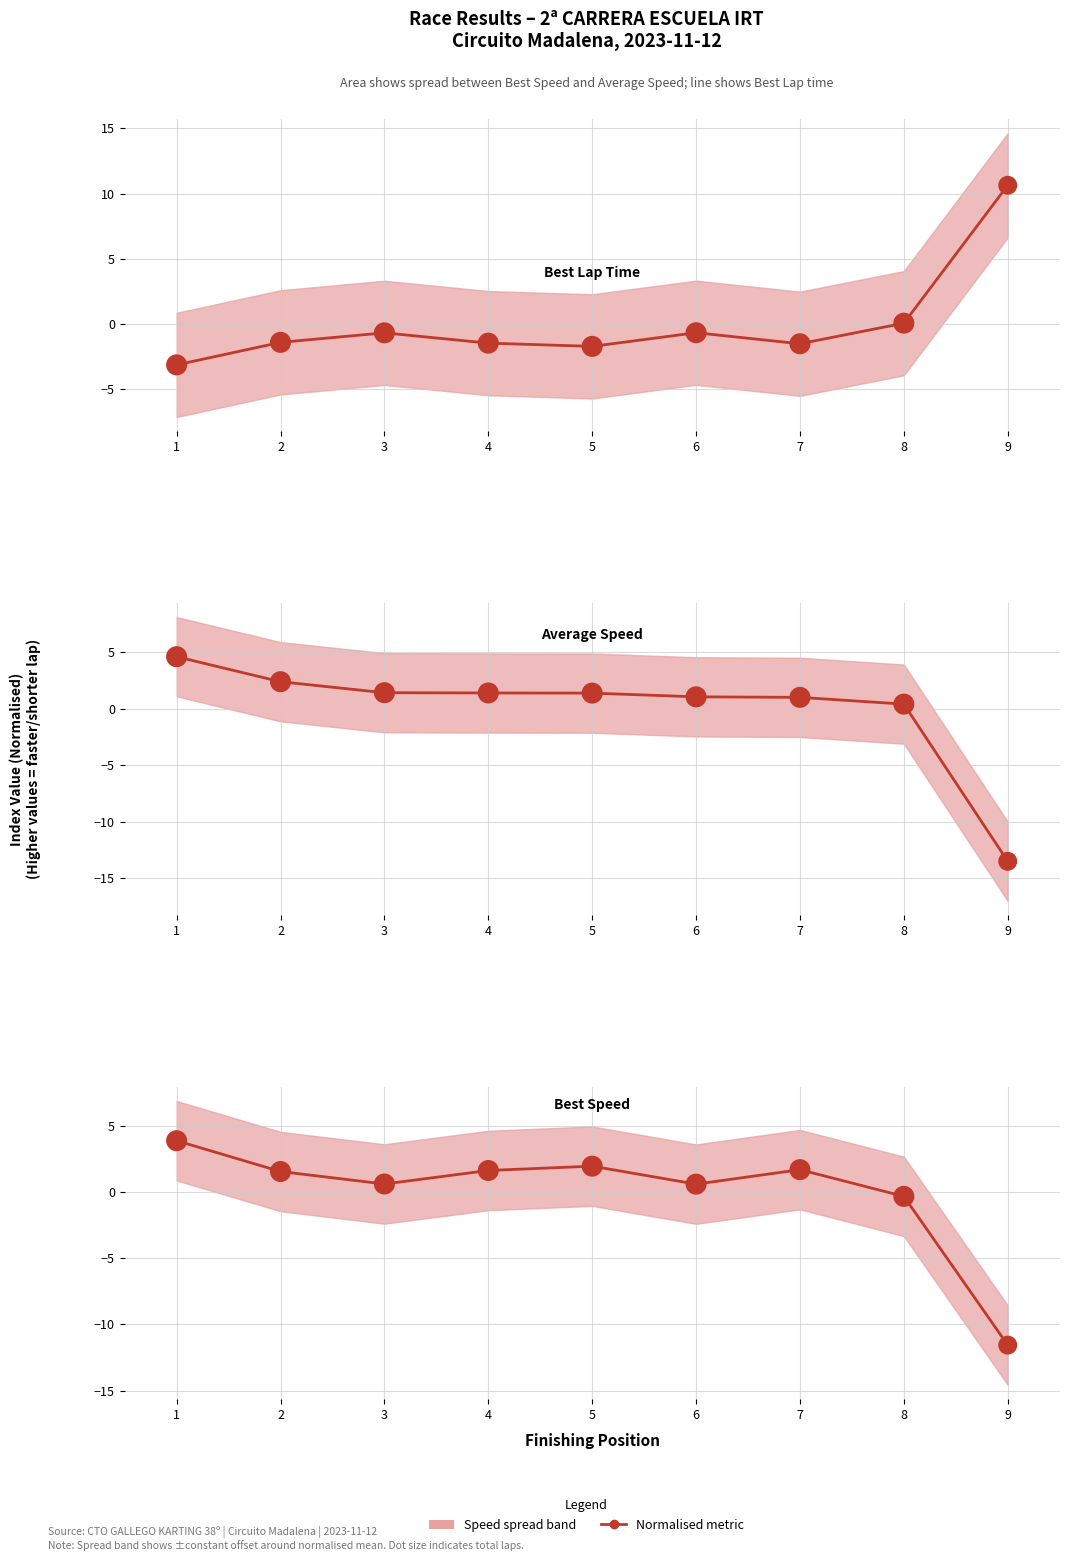

Which series reaches the minimum Y coordinate?

Average Speed